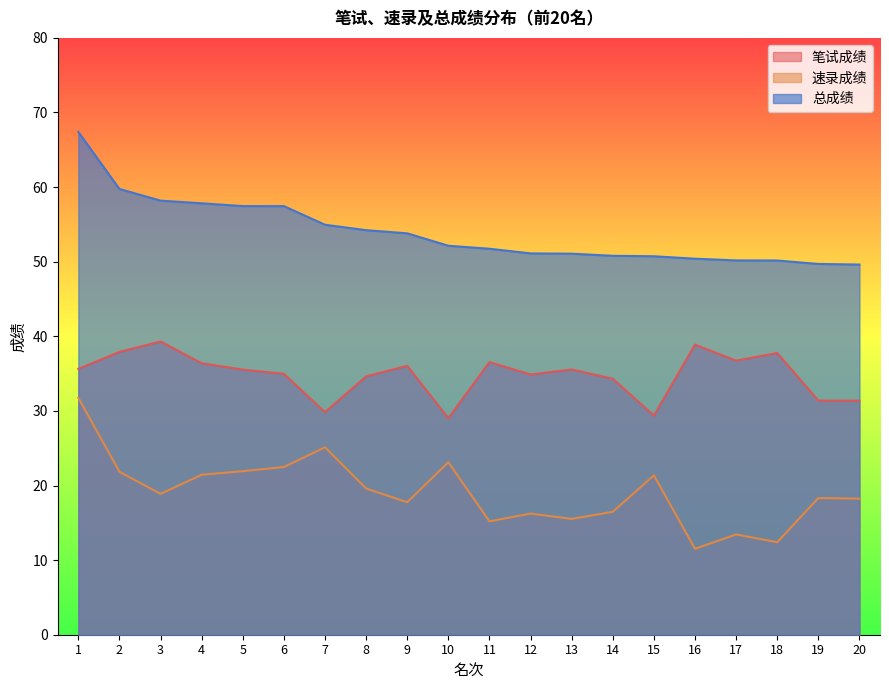

Does the chart have visible grid lines?

No